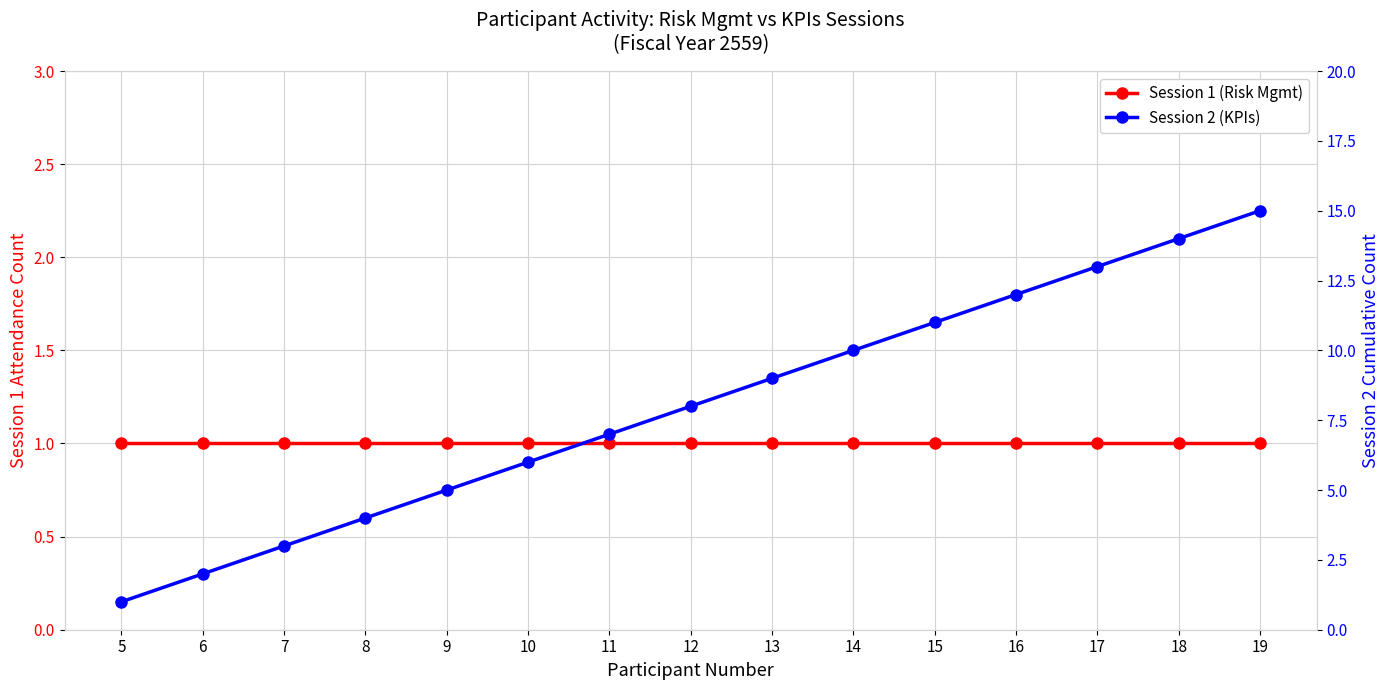

The value of Session 2 (KPIs) at 12 is 5. True or false?

False